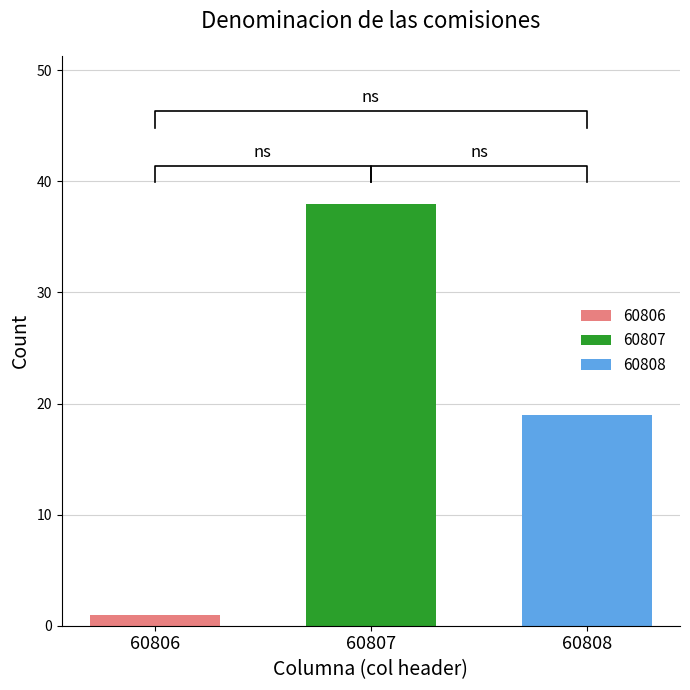

True or false: 60808 has a value of 5 at 60807.

False